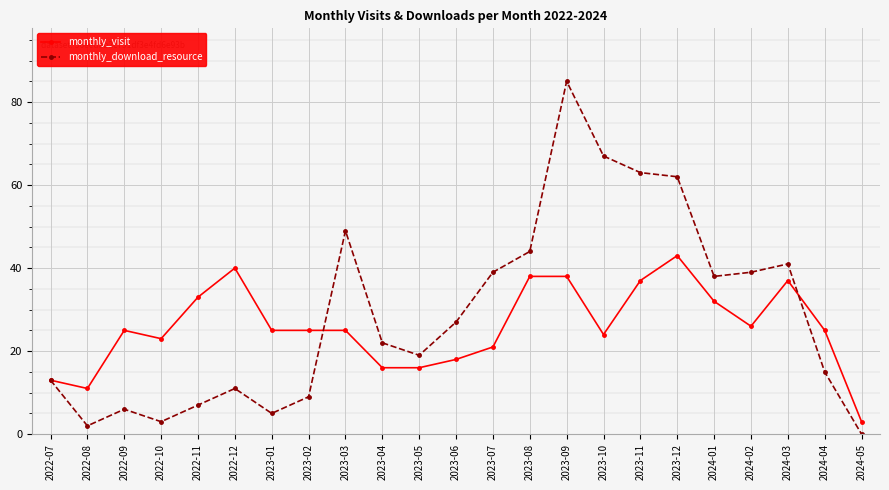

What is the highest value of the monthly_download_resource series?

85